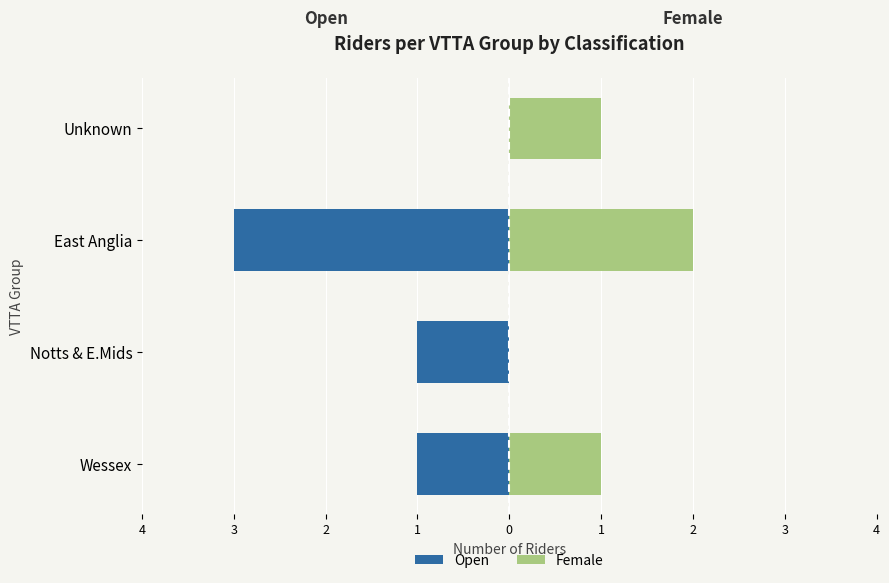

True or false: Open has a value of 0 at 4.

False